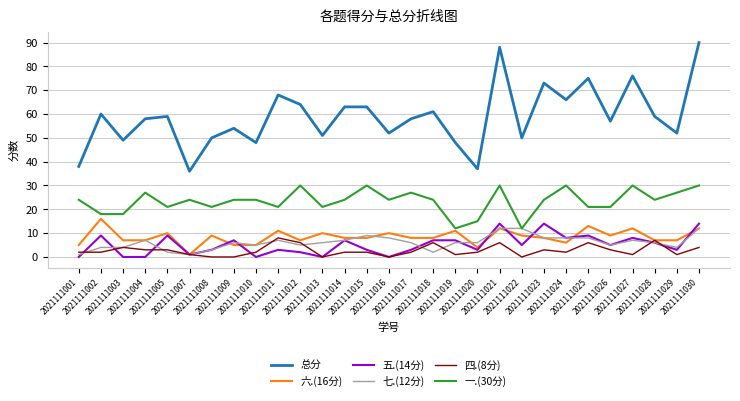

True or false: 一.(30分) and 五.(14分) cross at least once.

False